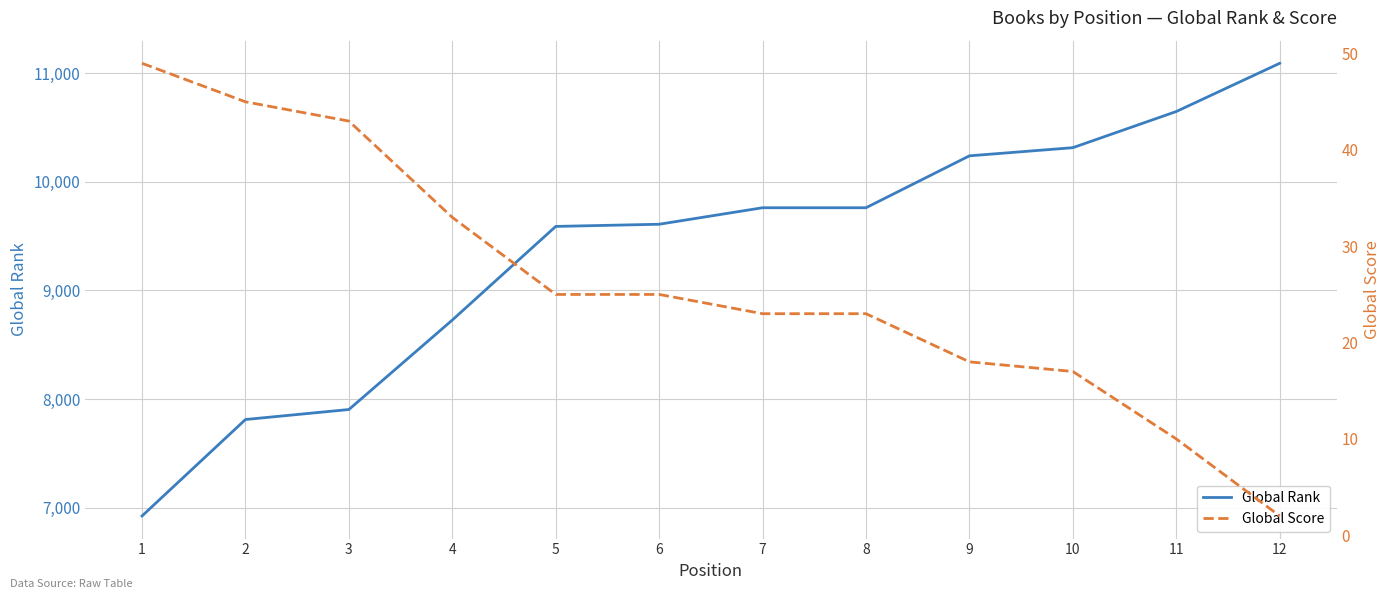

Where is Global Rank nearest to the value 9007?

4